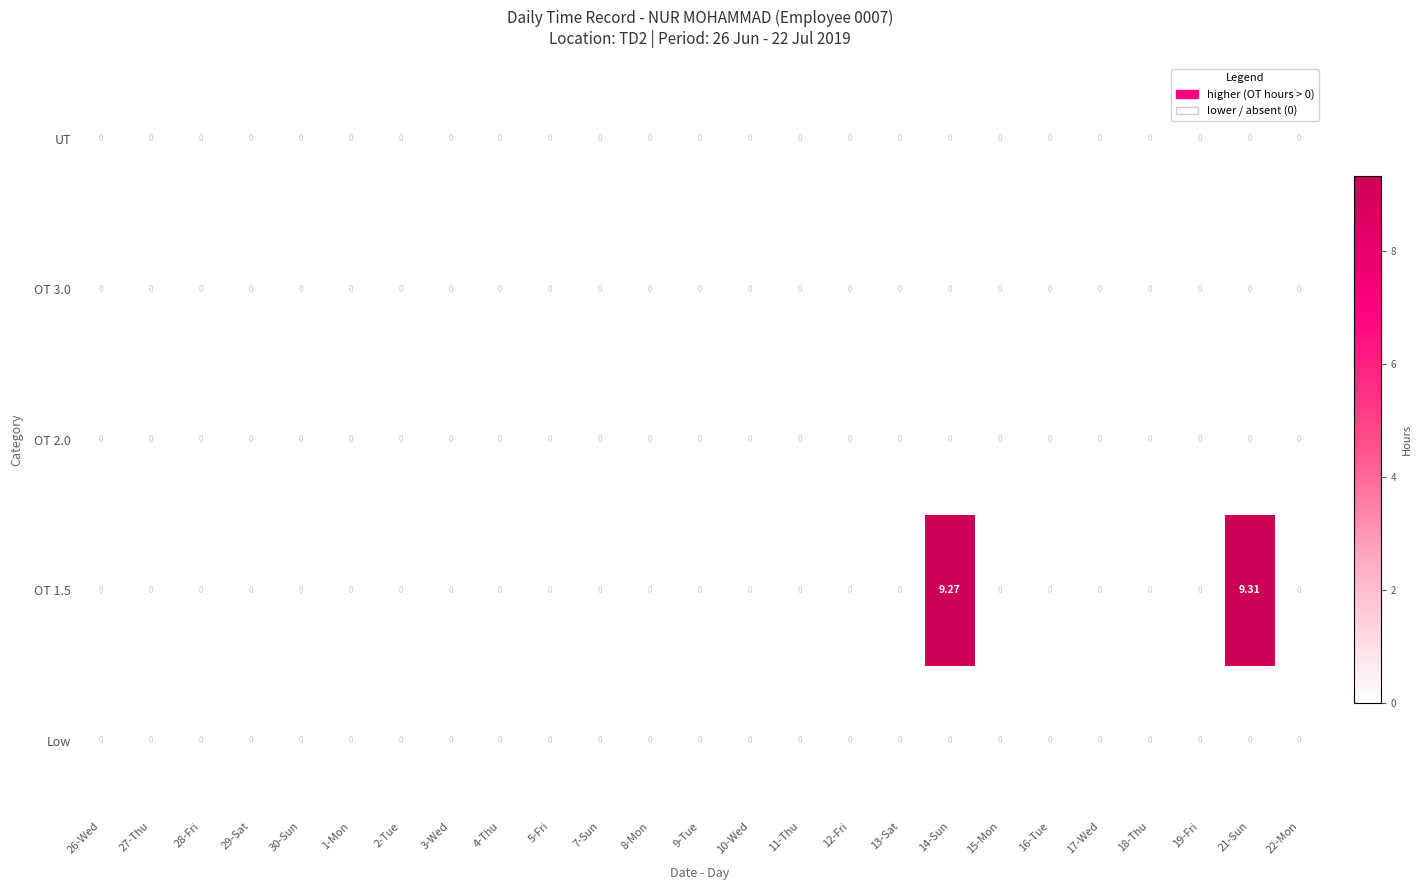

How many positive values does the OT 1.5 series have?

2